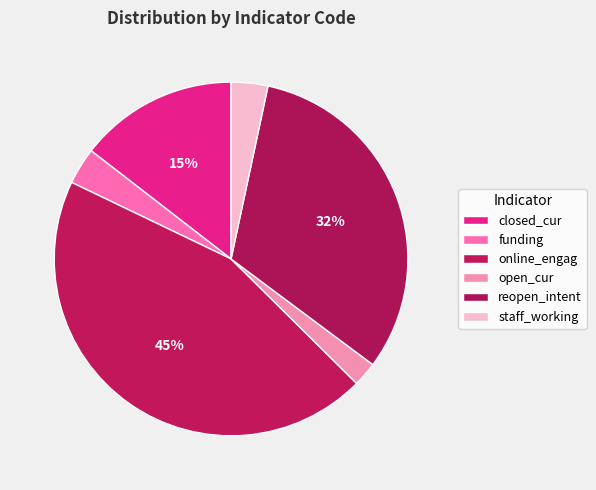

Between funding and online_engag, which is larger?

online_engag